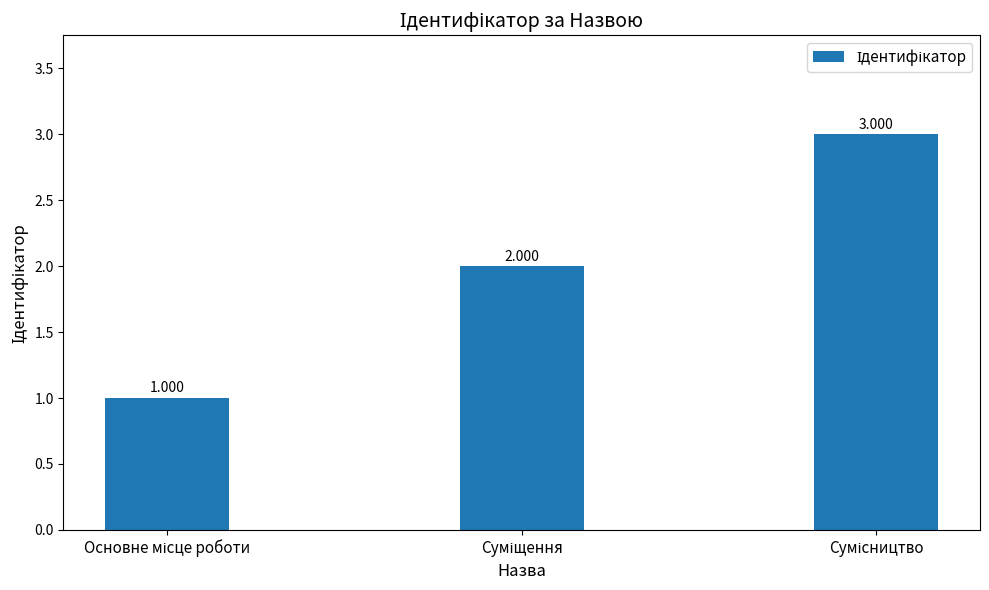

Does the chart contain any negative values?

No